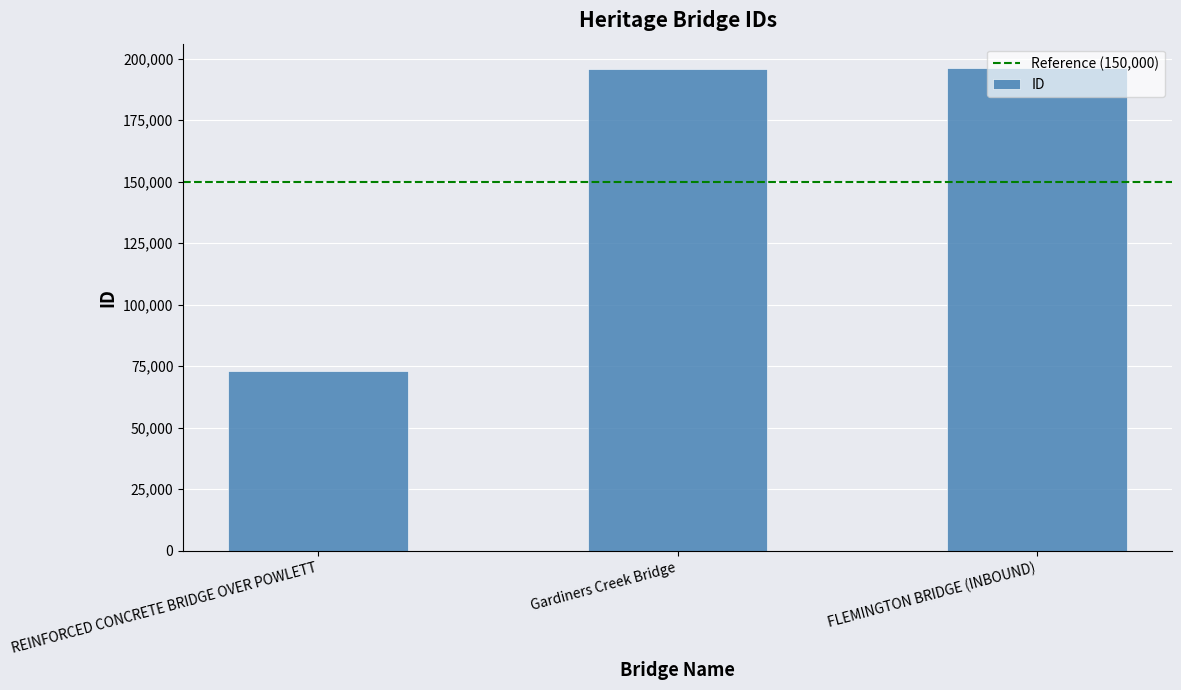

What is the minimum value shown in the chart?

73018